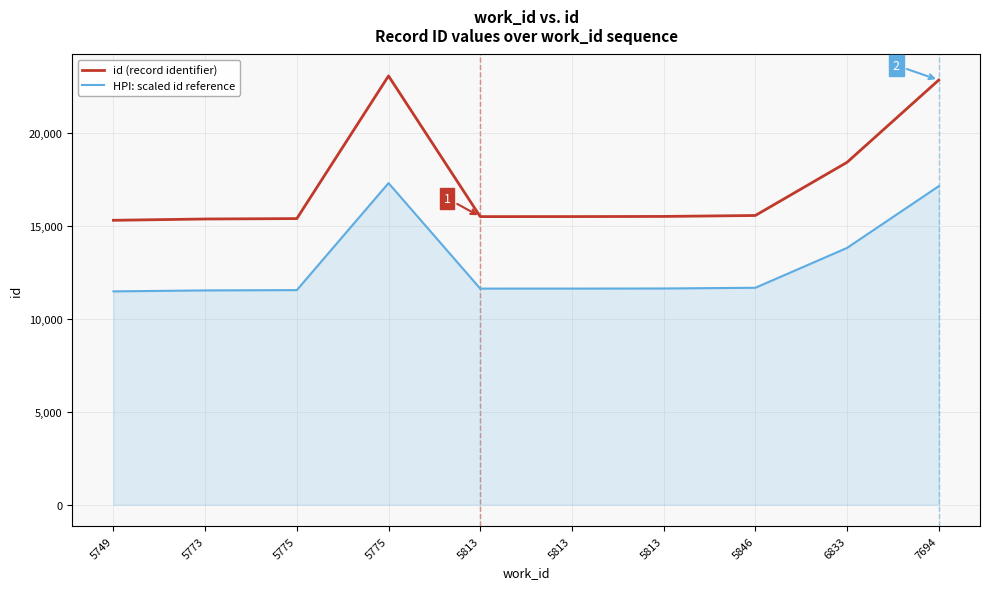

Reading right to left, list all the values displayed in this chart.

id (record identifier): 22871.0	18438.0	15575.0	15524.0	15516.0	15515.0	23093.0	15408.0	15386.0	15316.0
HPI: scaled id reference: 17153.2	13828.5	11681.2	11643.0	11637.0	11636.2	17319.8	11556.0	11539.5	11487.0